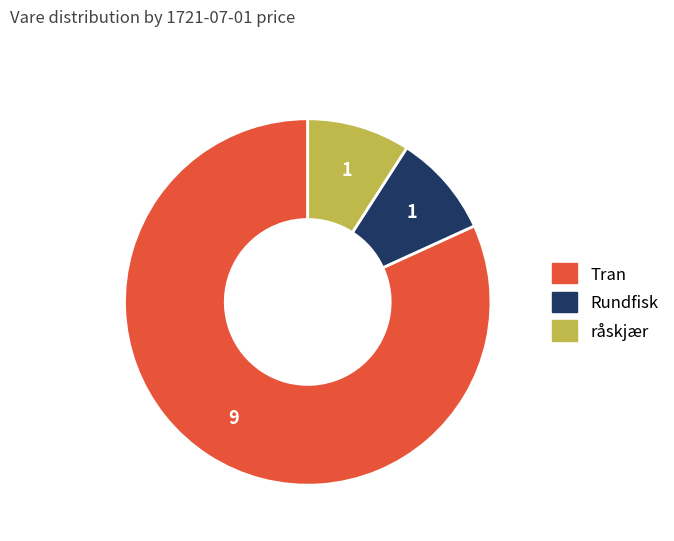

Do Tran and råskjær together represent more than half of the pie?

Yes